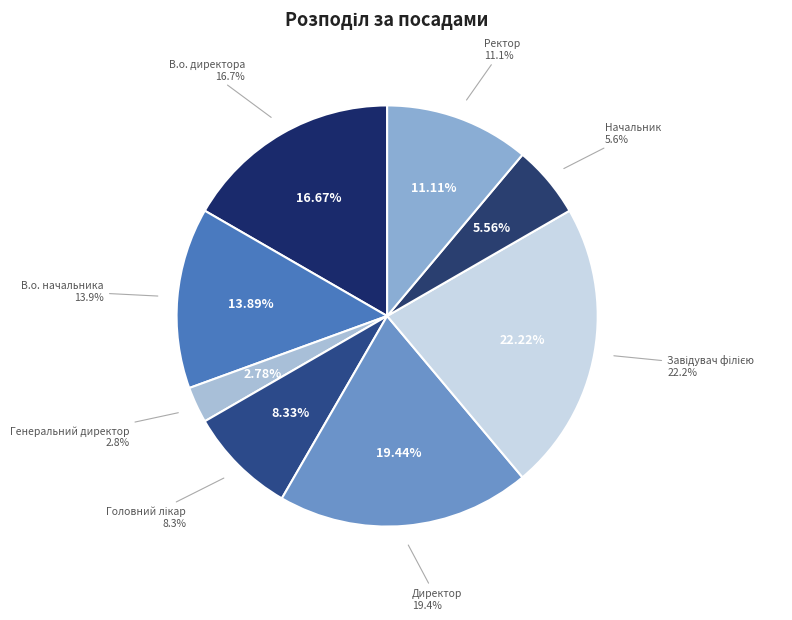

Is Генеральний директор the majority of the pie?

No